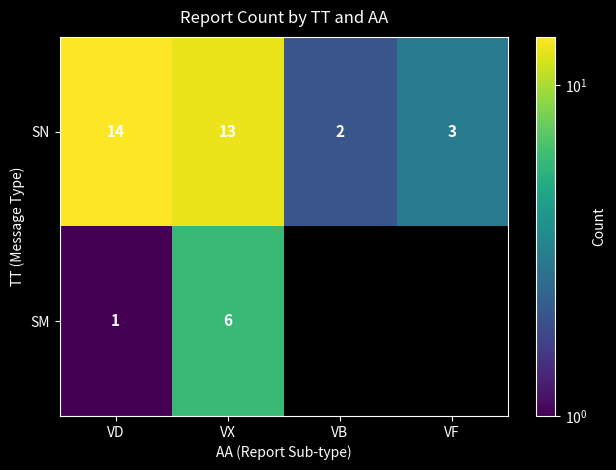

What is the greatest value displayed?

14.0